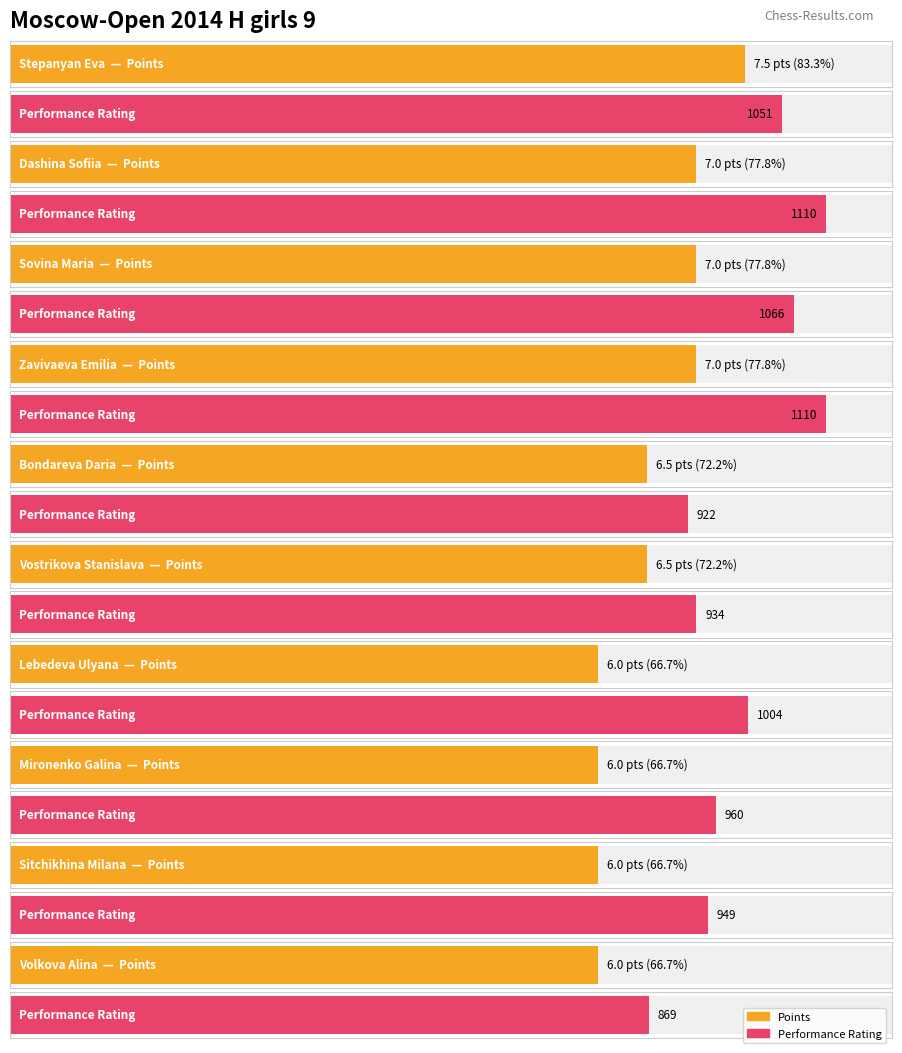

Reading left to right, list all the values displayed in this chart.

Points: 7.5	7.0	7.0	7.0	6.5	6.5	6.0	6.0	6.0	6.0
Rating: 1051.0	1110.0	1066.0	1110.0	922.0	934.0	1004.0	960.0	949.0	869.0